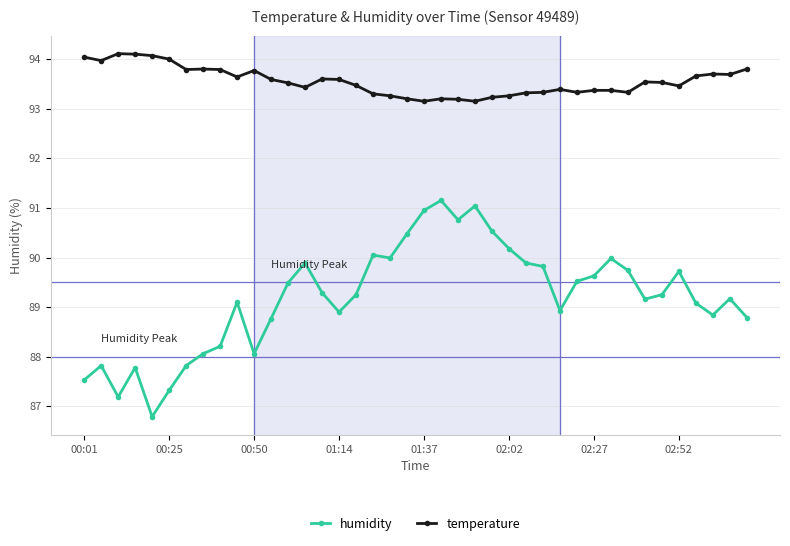

Does the chart display data point markers on the line(s)?

Yes